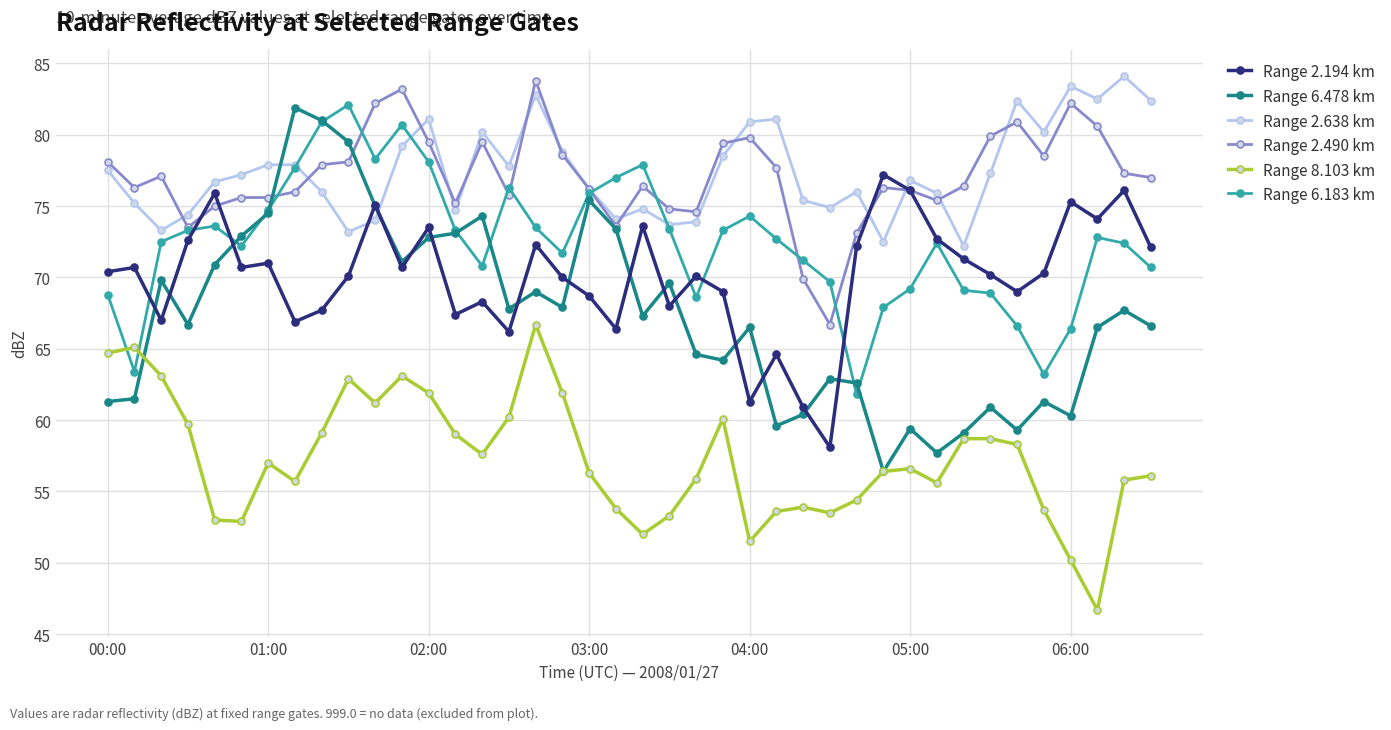

What is the value of the Range 6.478 km point at the 2nd from the left?

61.5